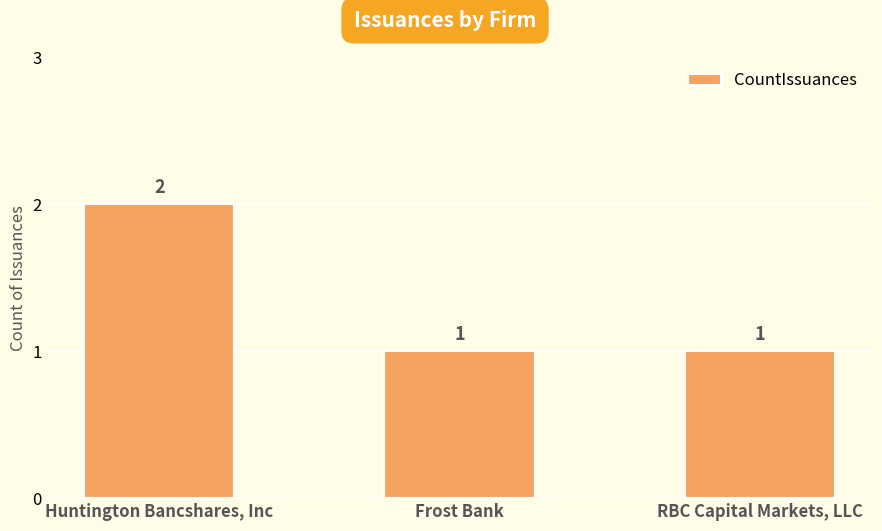

What is the ratio of the value at Huntington Bancshares, Inc to the value at Frost Bank?

2.0